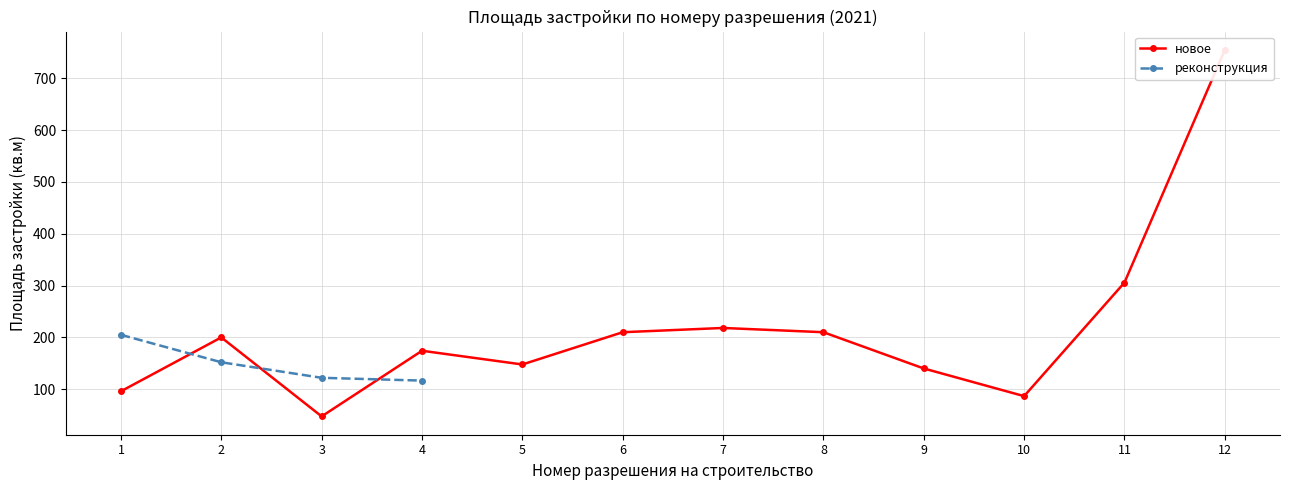

What is the highest value of the реконструкция series?

205.0